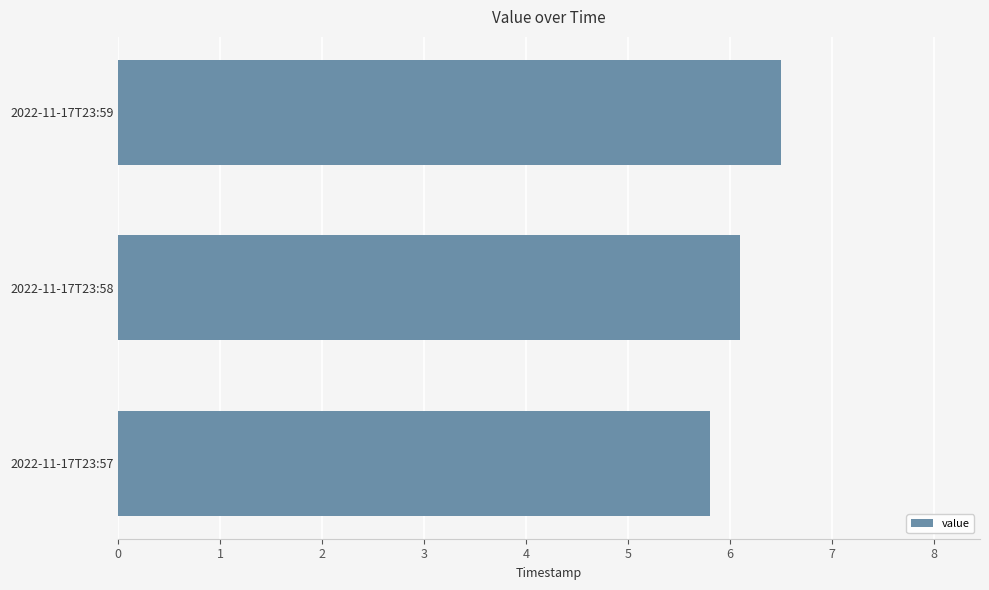

What is the ratio of the value at 2022-11-17T23:57 to the value at 2022-11-17T23:59?

0.9